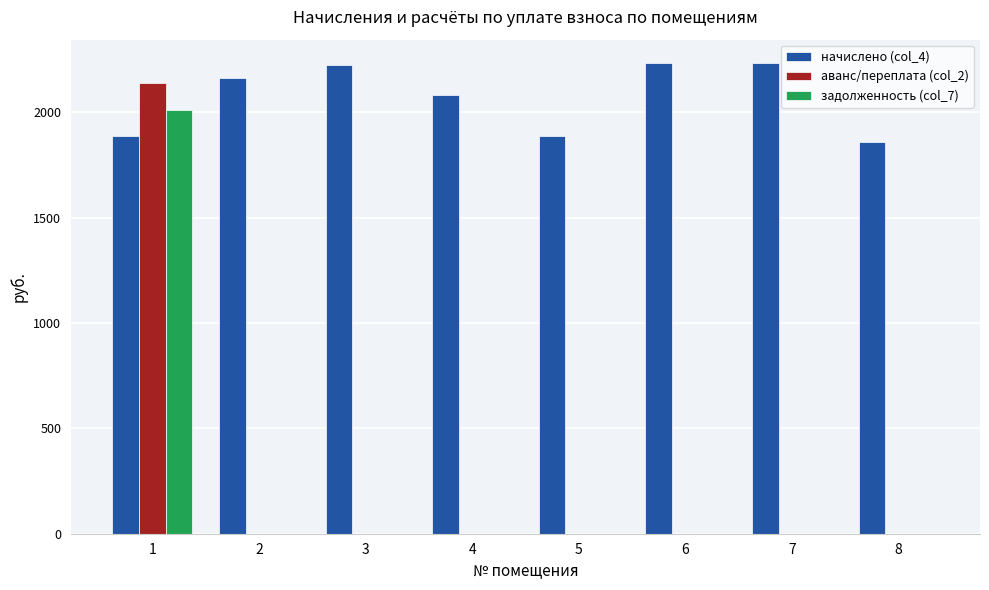

At which category is the sum across all series the highest?

1